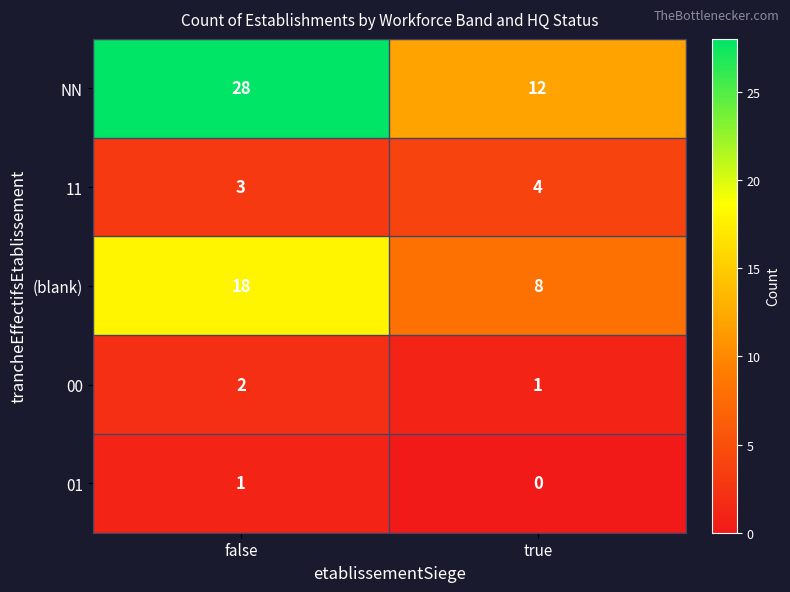

Reading right to left, list all the values displayed in this chart.

NN: true=12	false=28
11: true=4	false=3
(blank): true=8	false=18
00: true=1	false=2
01: true=0	false=1